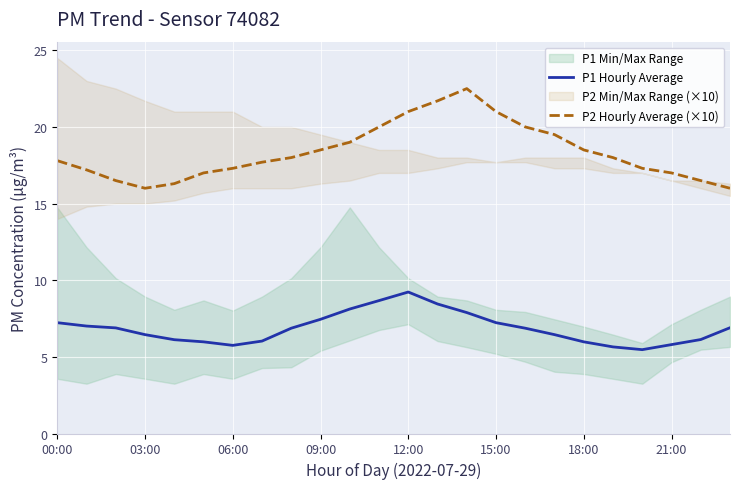

Is the value of P2 Hourly Average (×10) at 03:00 greater than the value of P1 Hourly Average at 15:00?

Yes